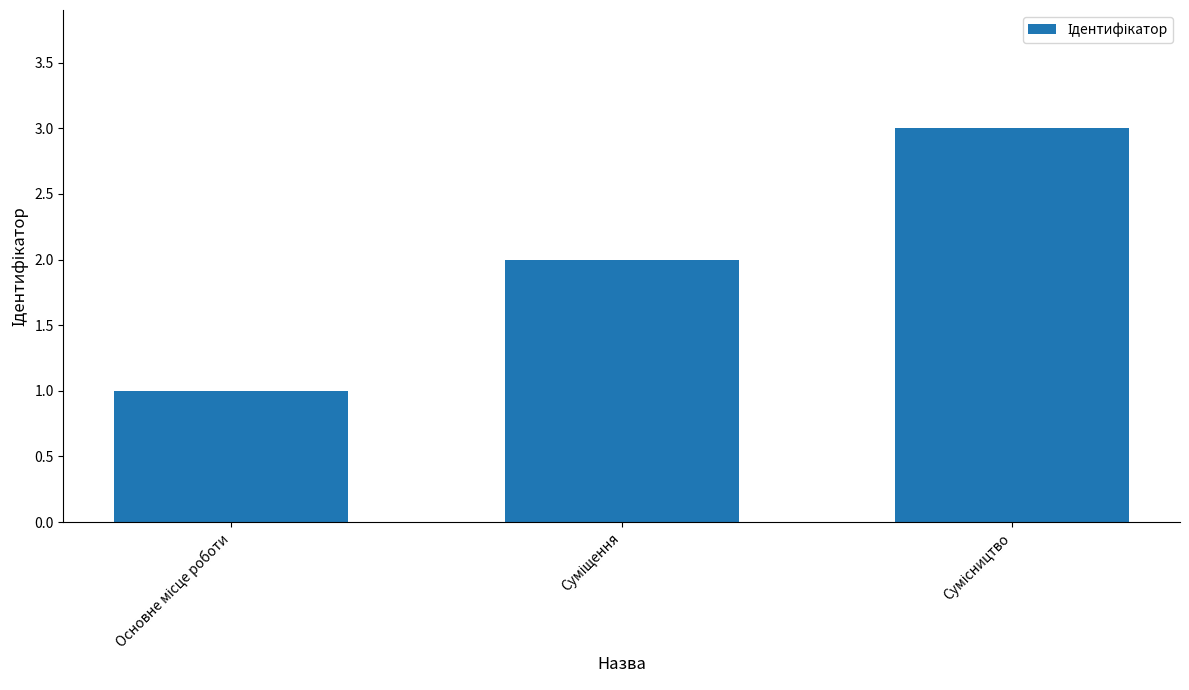

Reading left to right, what are all the values shown in this chart?

1	2	3